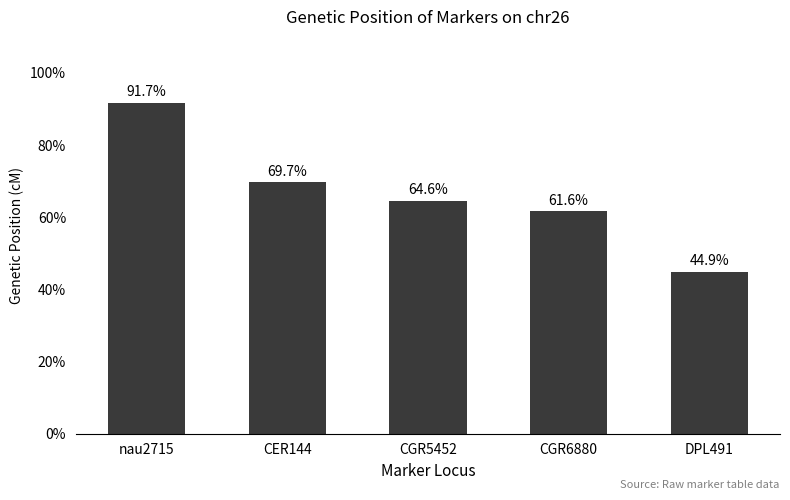

Approximately how many times larger is the value at DPL491 compared to nau2715?

0.5